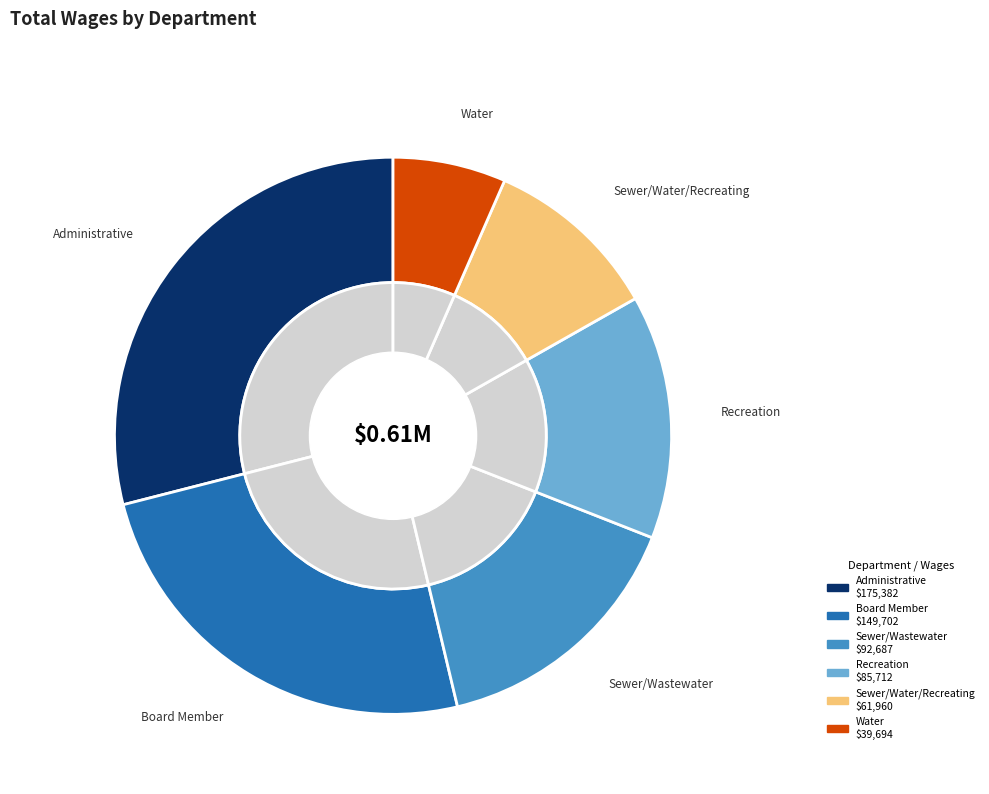

What is the change in value from Administrative to Sewer/Wastewater?

-82695